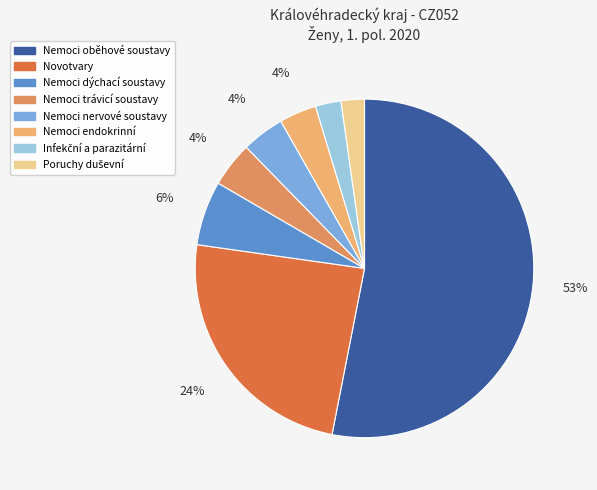

To the nearest percent, what portion does Nemoci endokrinní represent?

4%